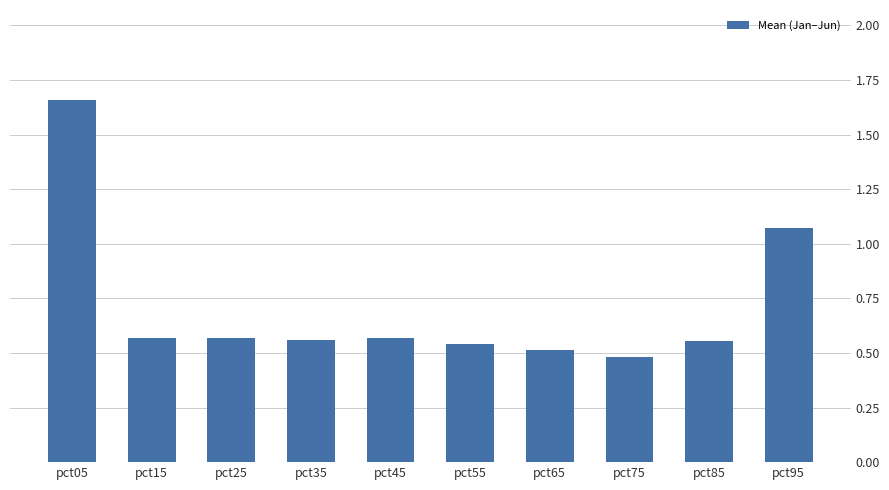

What is the sum of all values?

7.1